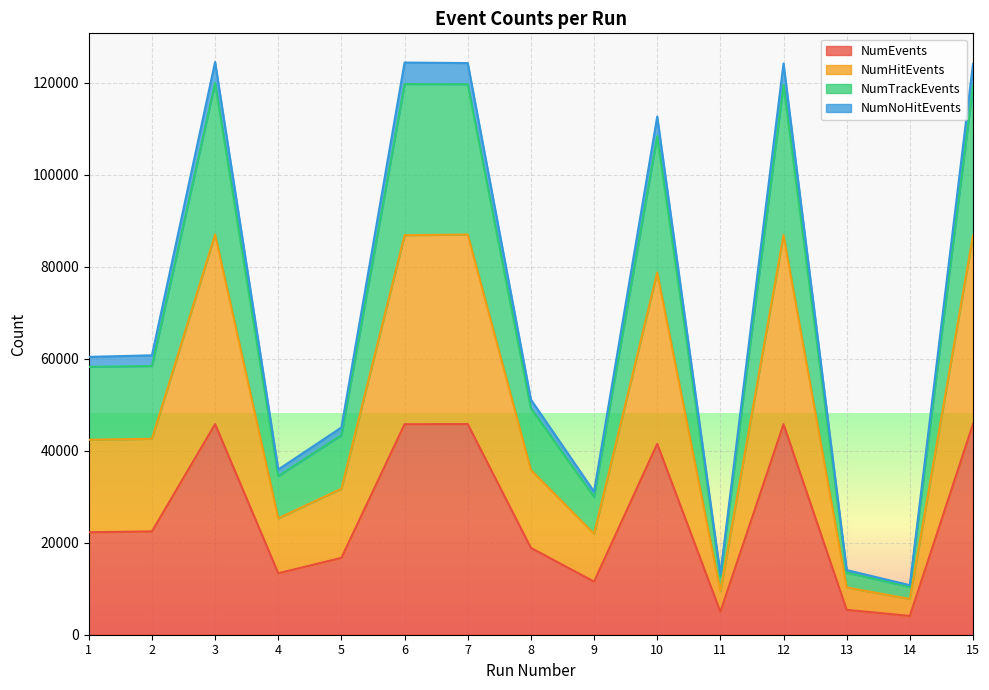

What is the average value of the NumNoHitEvents series?

70445